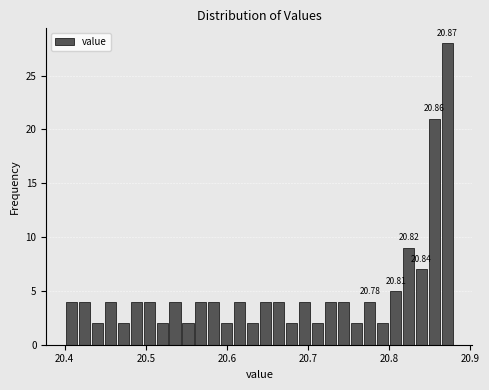

Around what value on the x-axis is the tallest bar? Give the approximate position of its centre, as read against the axis.

20.87